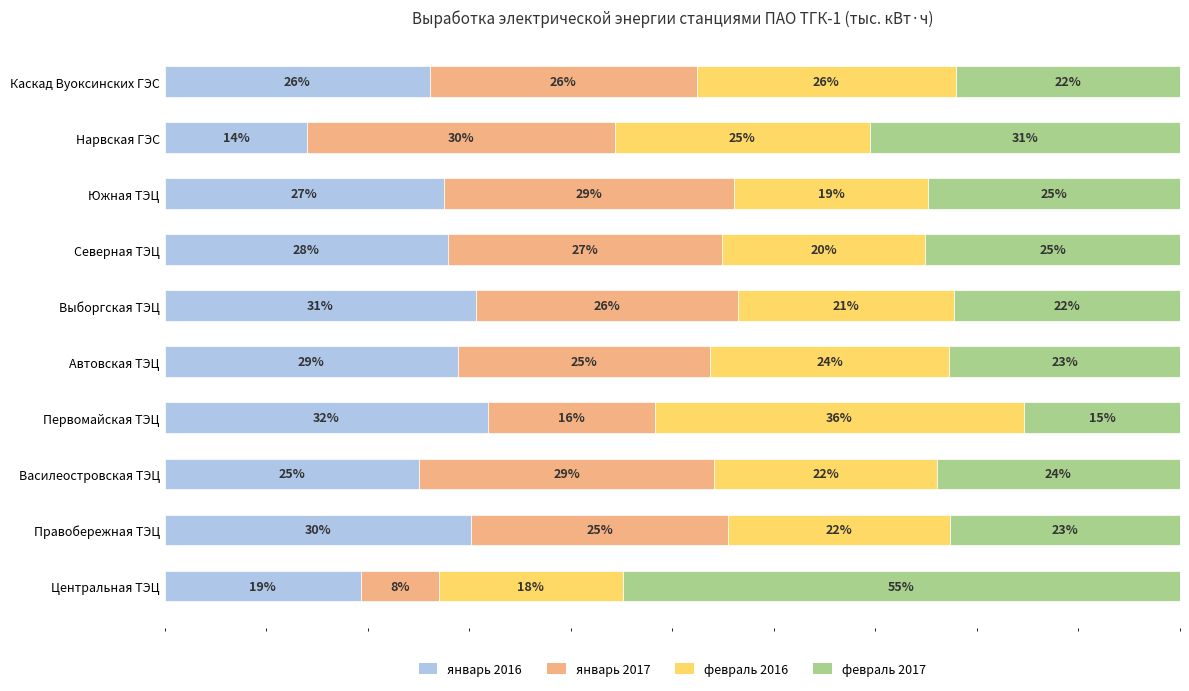

Where is январь 2016 nearest to the value 22?

Центральная ТЭЦ